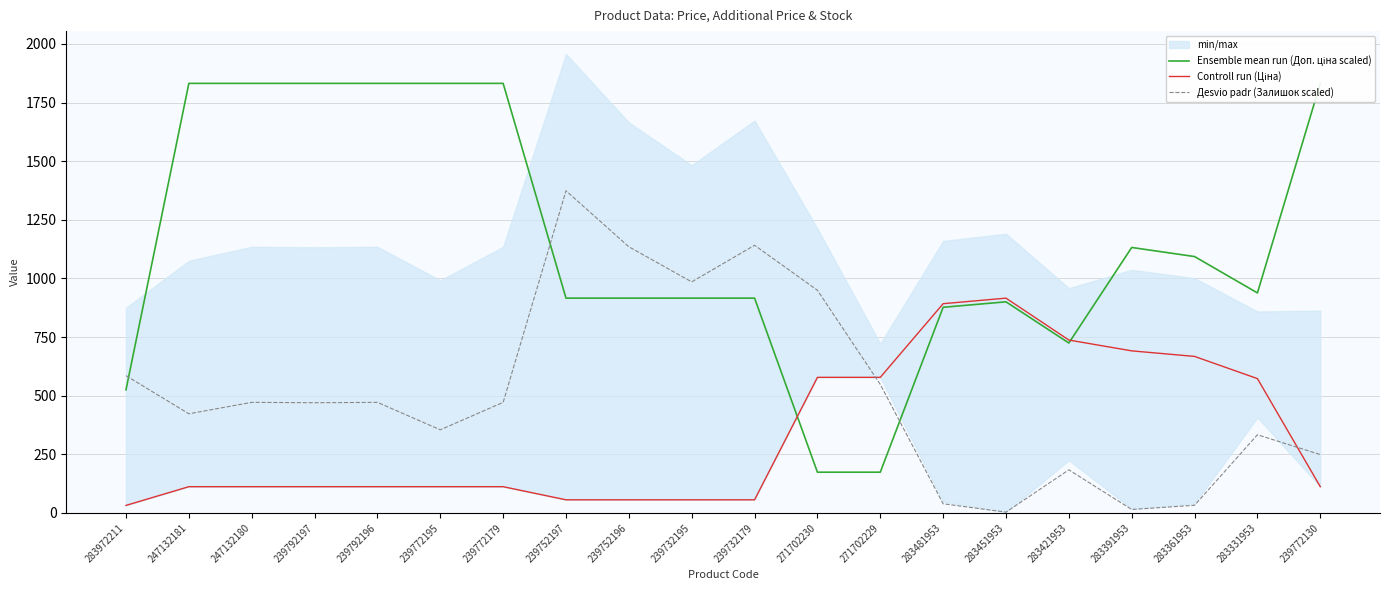

What position from the left is 283361953?

18